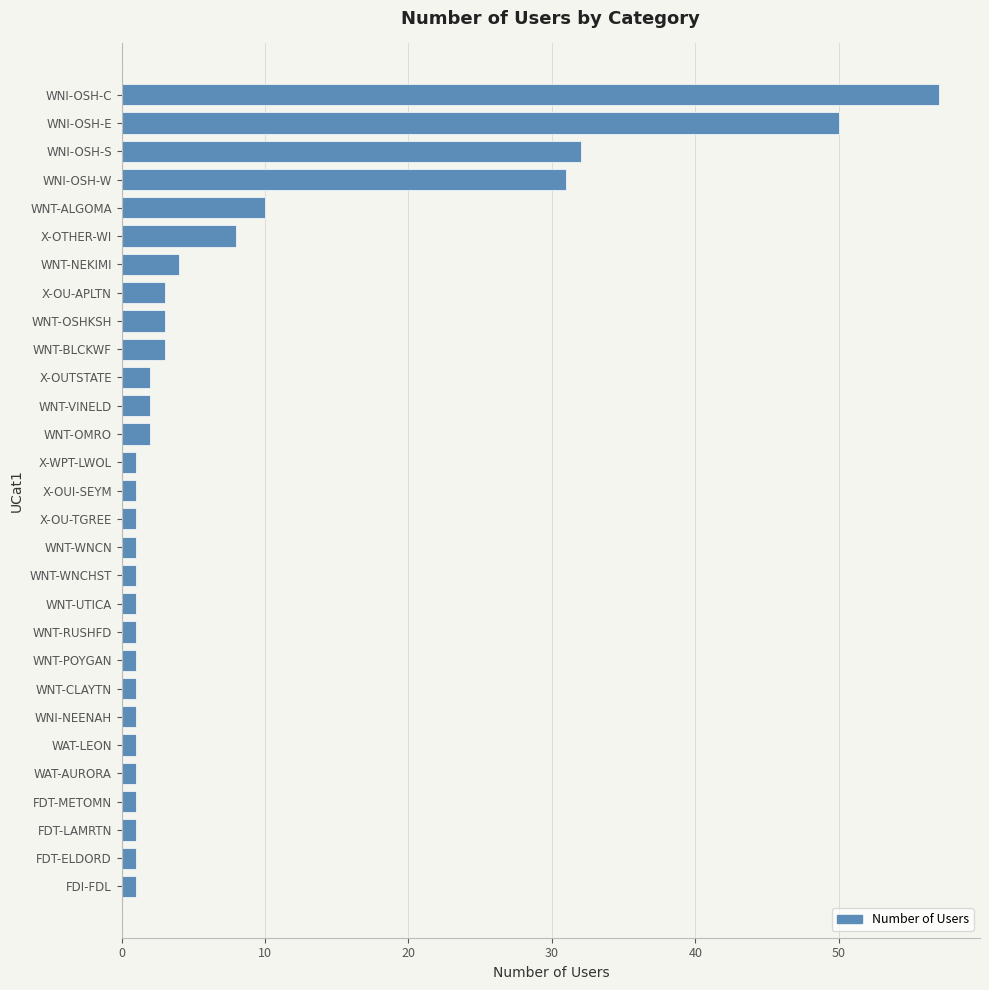

Reading bottom to top, list all the values displayed in this chart.

FDI-FDL=1	FDT-ELDORD=1	FDT-LAMRTN=1	FDT-METOMN=1	WAT-AURORA=1	WAT-LEON=1	WNI-NEENAH=1	WNT-CLAYTN=1	WNT-POYGAN=1	WNT-RUSHFD=1	WNT-UTICA=1	WNT-WNCHST=1	WNT-WNCN=1	X-OU-TGREE=1	X-OUI-SEYM=1	X-WPT-LWOL=1	WNT-OMRO=2	WNT-VINELD=2	X-OUTSTATE=2	WNT-BLCKWF=3	WNT-OSHKSH=3	X-OU-APLTN=3	WNT-NEKIMI=4	X-OTHER-WI=8	WNT-ALGOMA=10	WNI-OSH-W=31	WNI-OSH-S=32	WNI-OSH-E=50	WNI-OSH-C=57